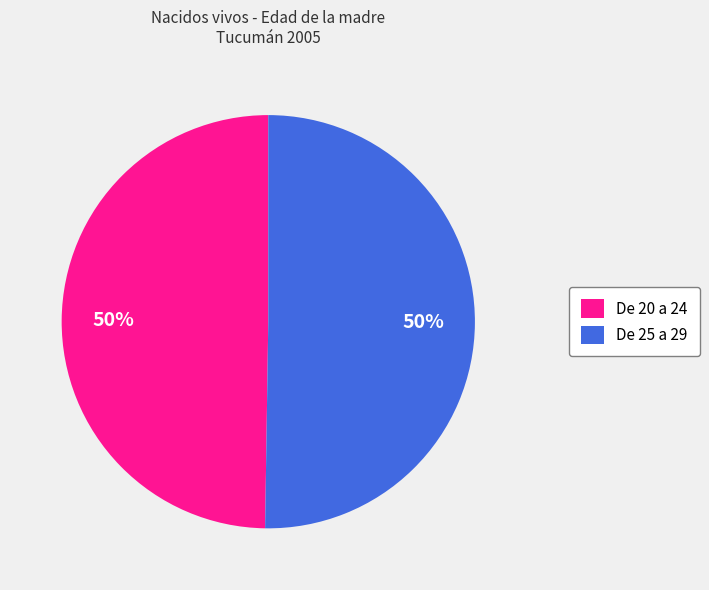

Is the sum of De 25 a 29 and De 20 a 24 greater than half?

Yes